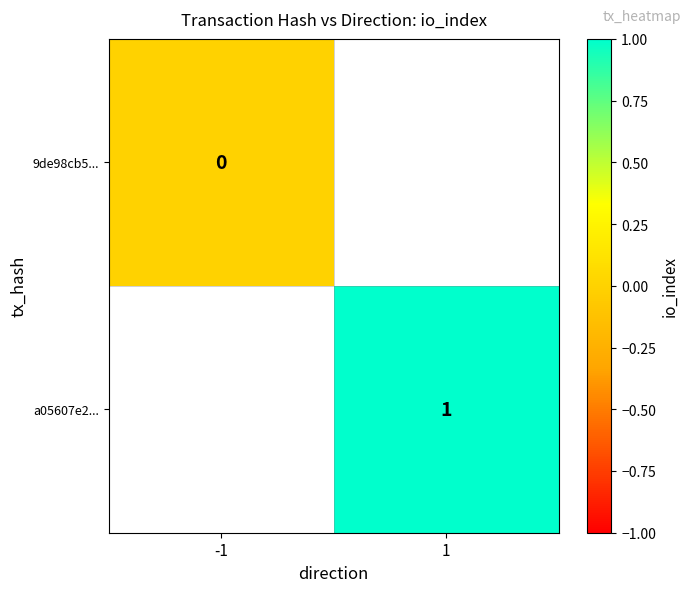

At which category does the chart reach its peak across all series?

1